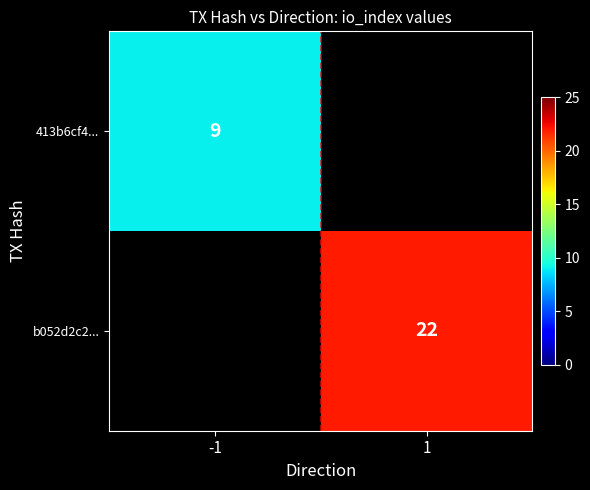

Which has a higher value, -1 or 1?

1